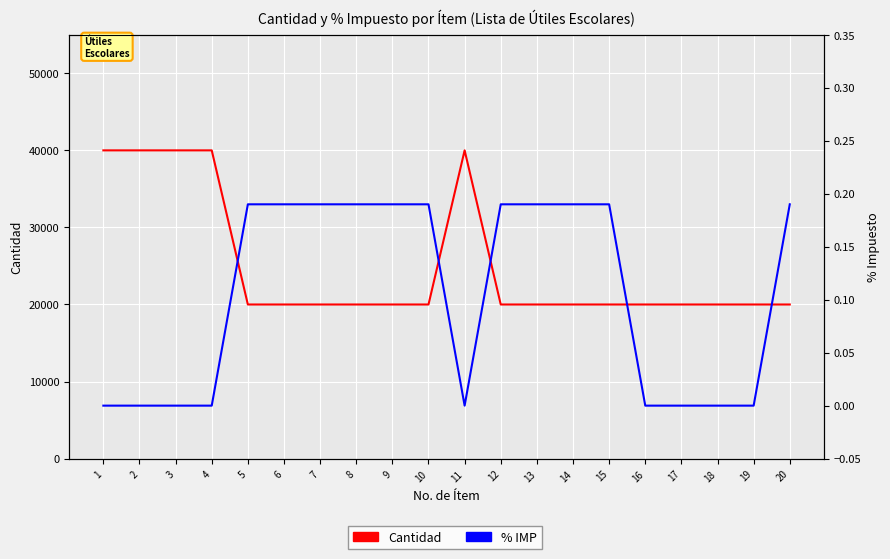

True or false: % IMP and Cantidad cross at least once.

False